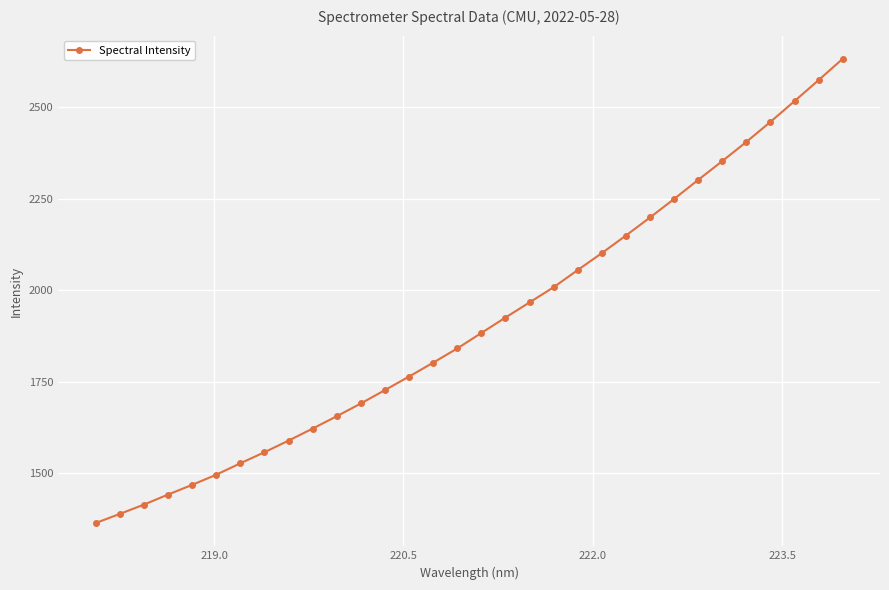

What is the sum of all values?

61126.6